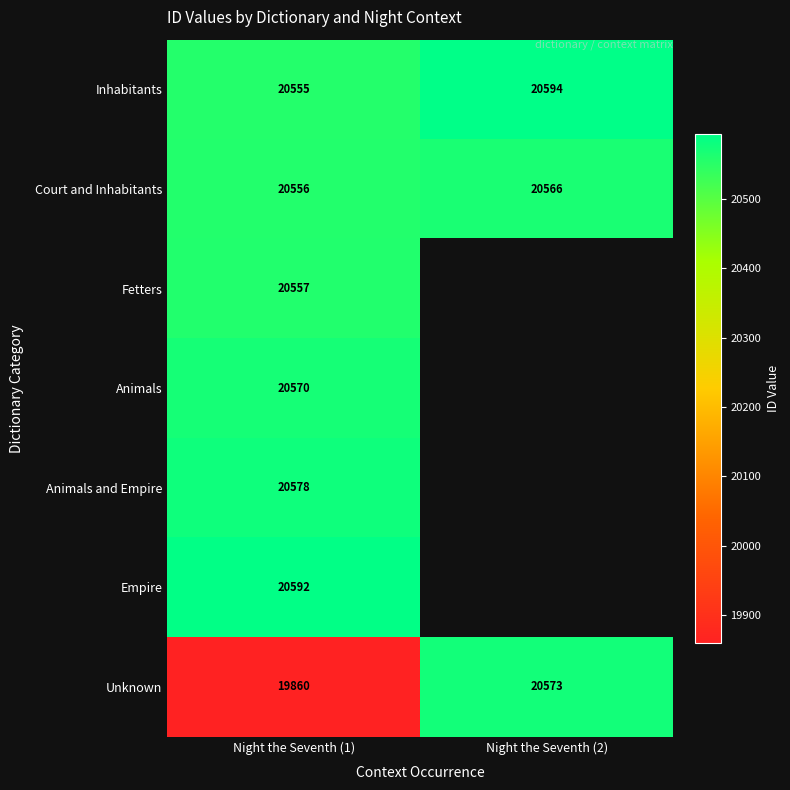

What is the difference between the highest and lowest values at Night the Seventh (1)?

732